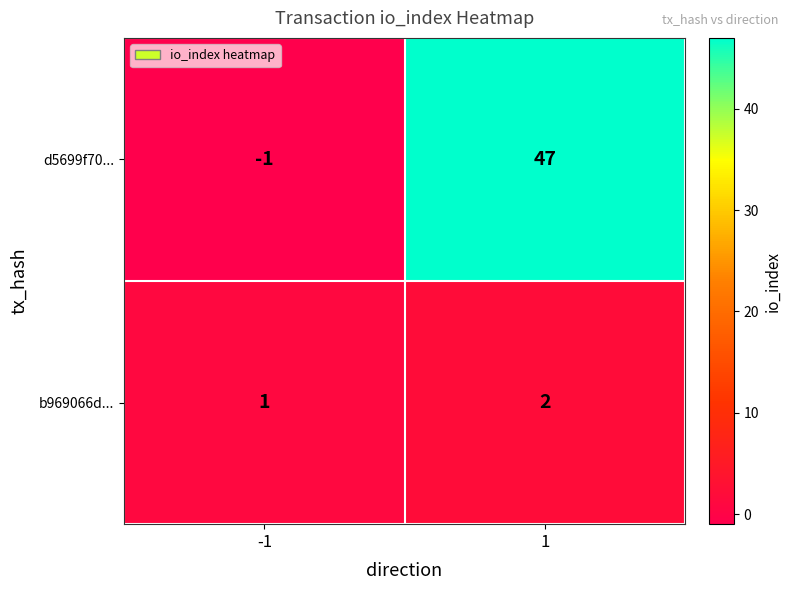

List the labels in order of d5699f70... value, smallest first.

-1, 1